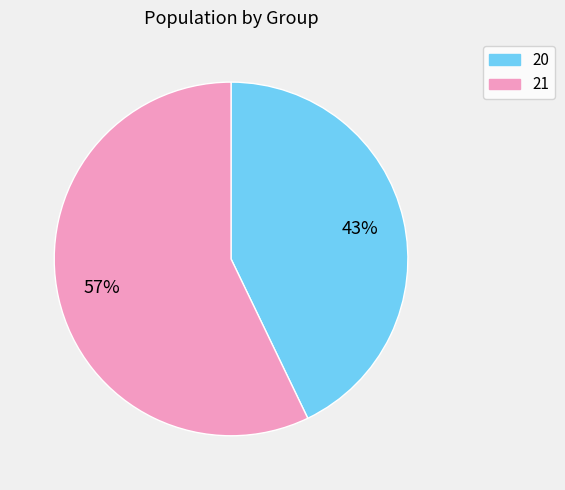

What percentage is the 21 slice, to the nearest percent?

57%